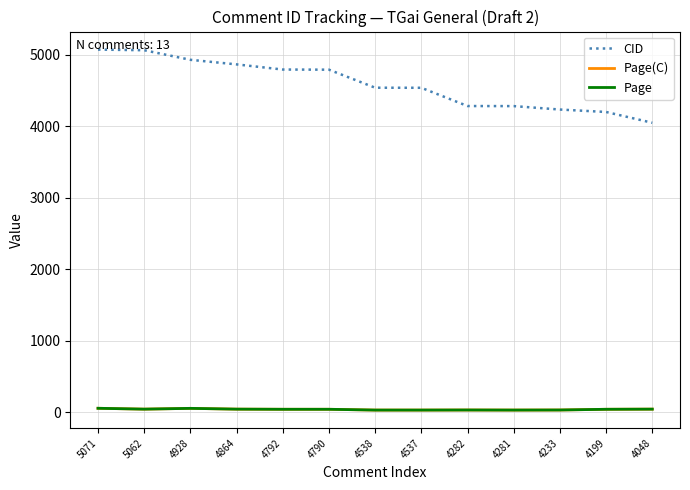

Is this an area chart (filled region under the line)?

No